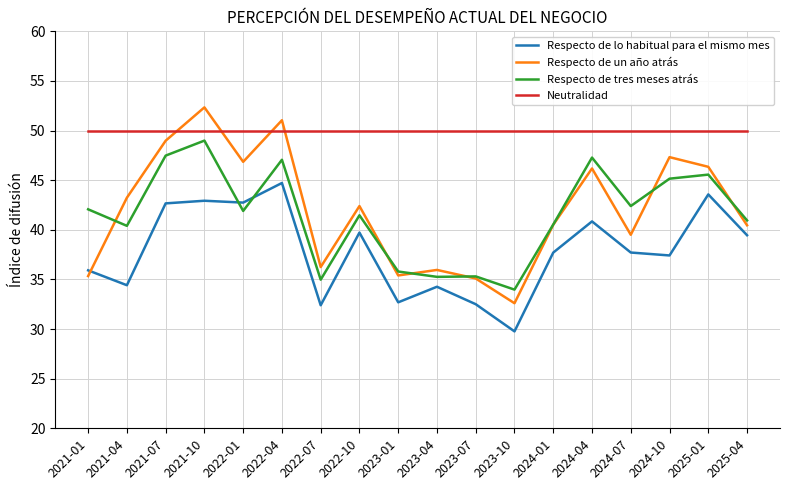

After their last crossing, which series has the higher values: Respecto de tres meses atrás or Respecto de lo habitual para el mismo mes?

Respecto de tres meses atrás